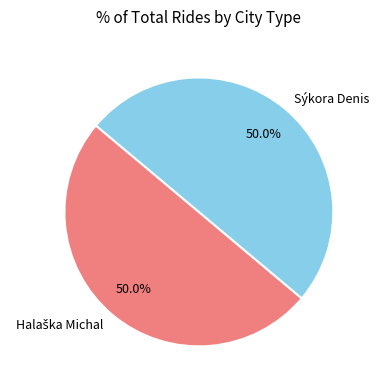

What percentage do Halaška Michal and Sýkora Denis together represent?

100.0%